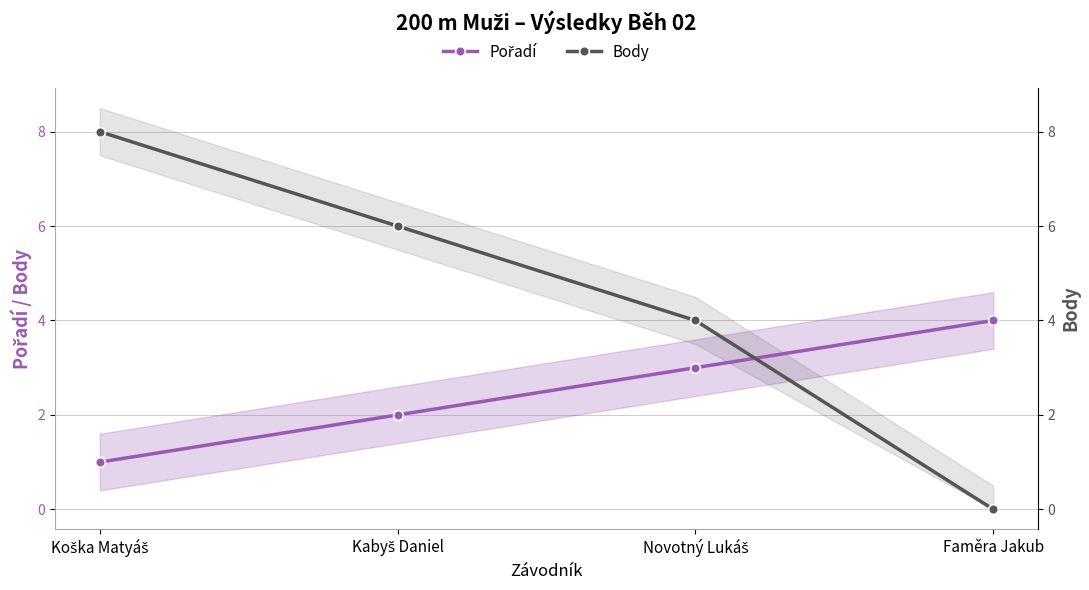

At Novotný Lukáš, list the series in order from smallest to largest.

Pořadí, Body